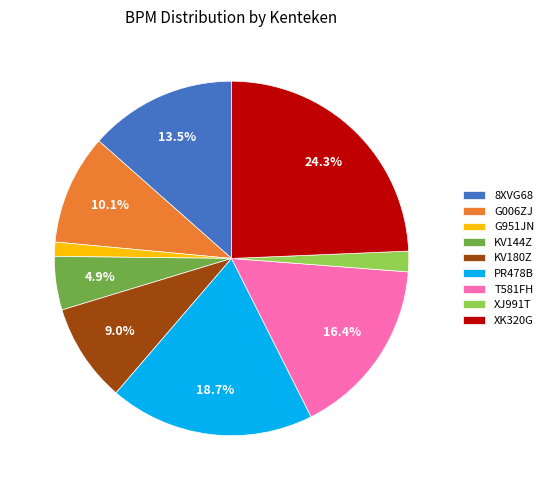

What is the smallest slice in the pie chart?

G951JN